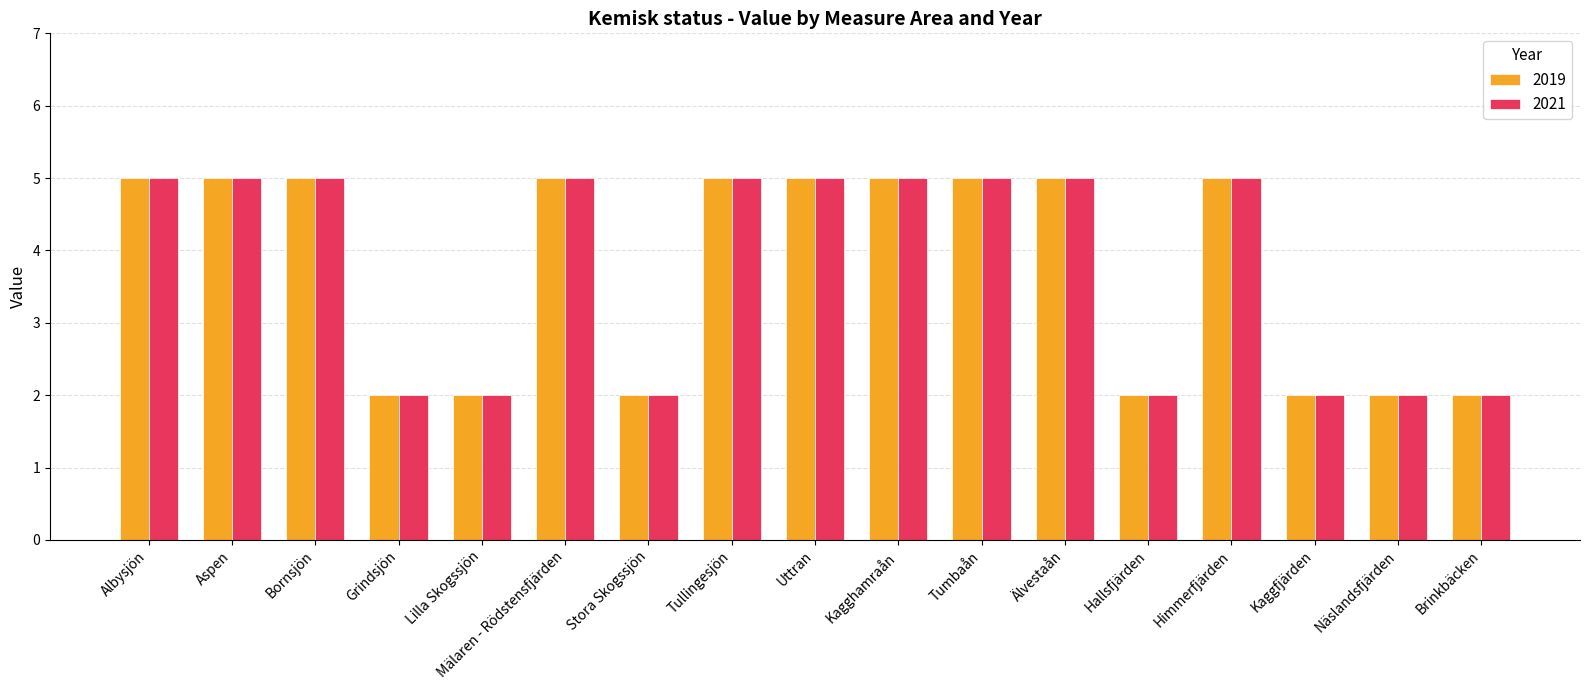

At how many categories does at least one series exceed 3?

10